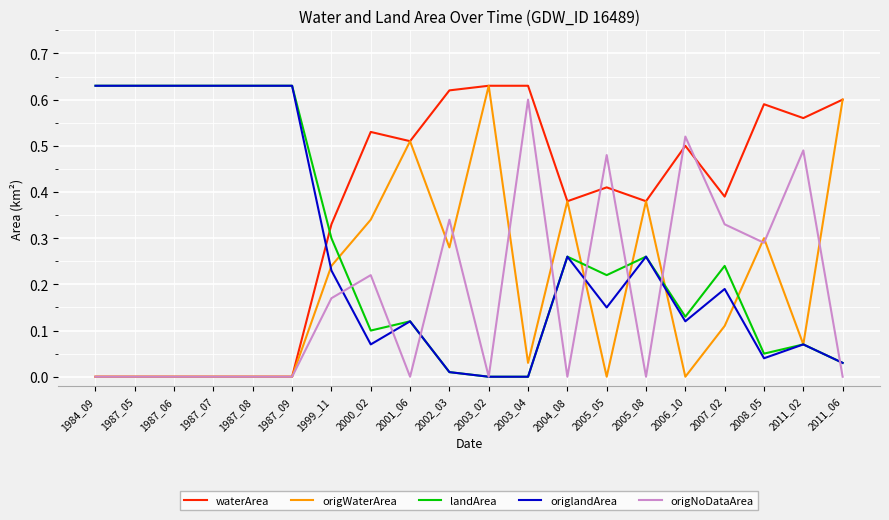

True or false: origlandArea has a value of 0.6 at 1984_09.

True